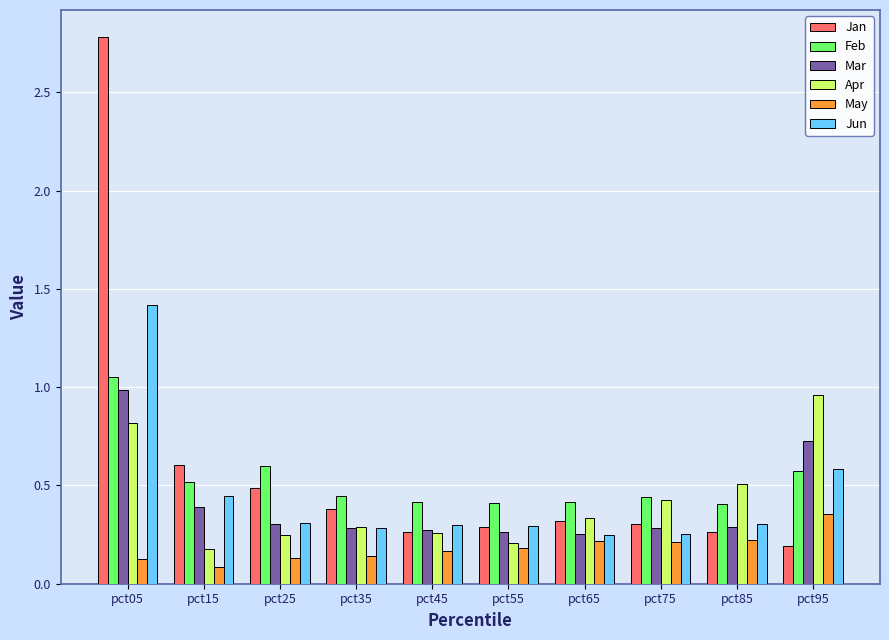

What is the difference between the maximum and second lowest values in the Feb series?

0.6